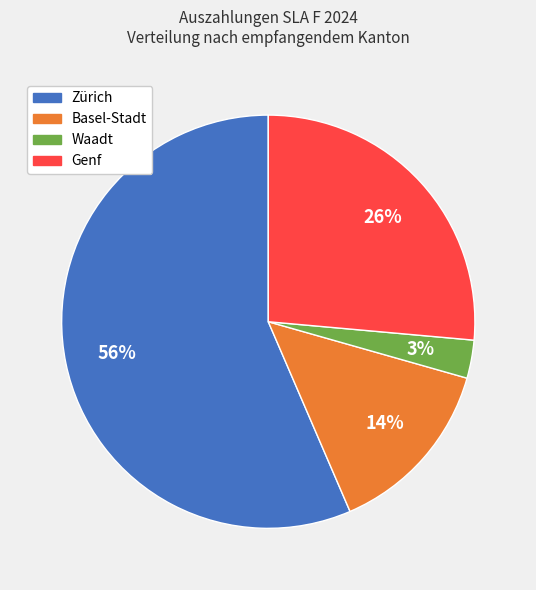

How many segments does this pie chart have?

4